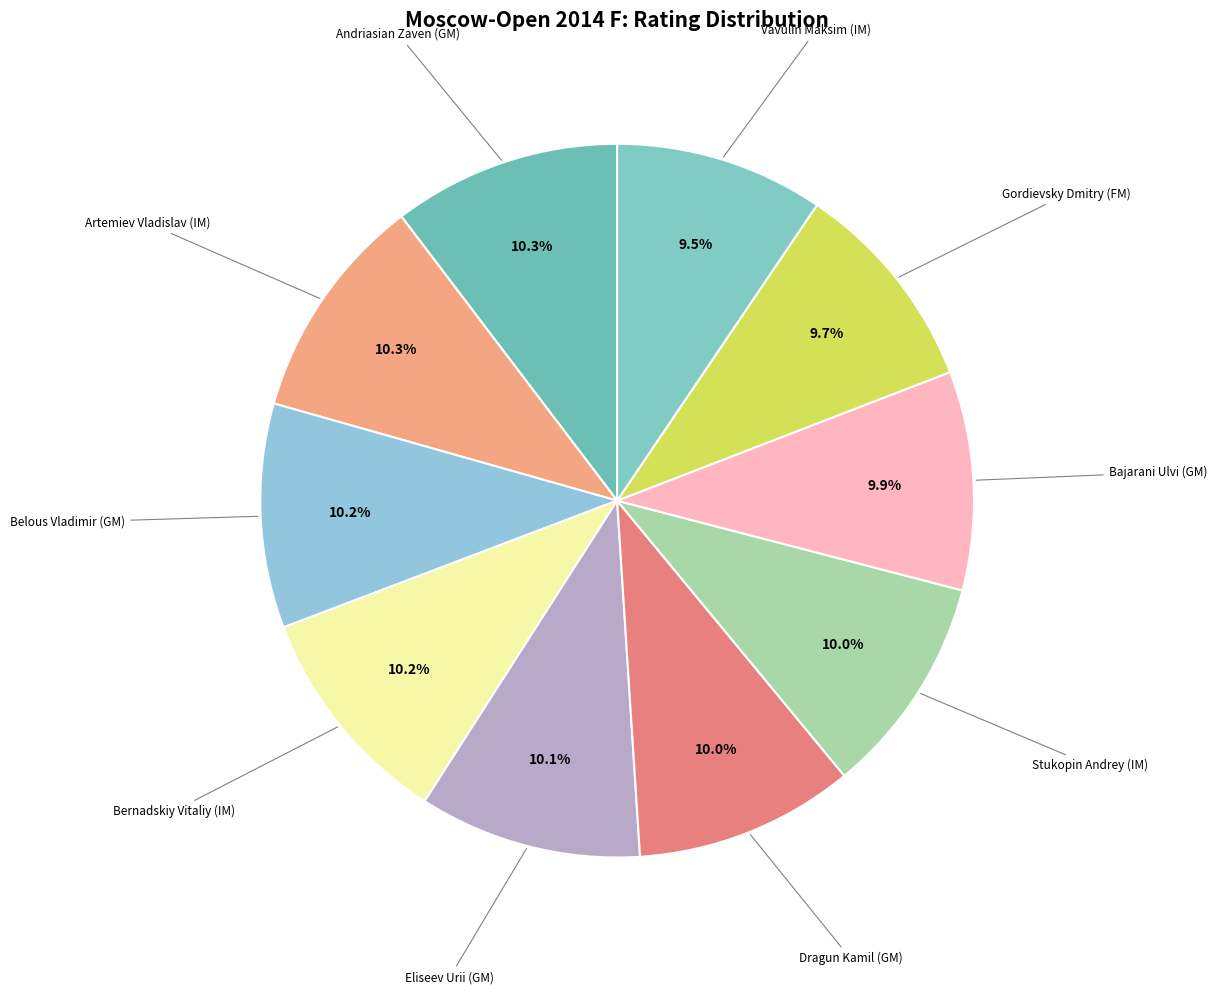

Count the number of slices in the pie.

10